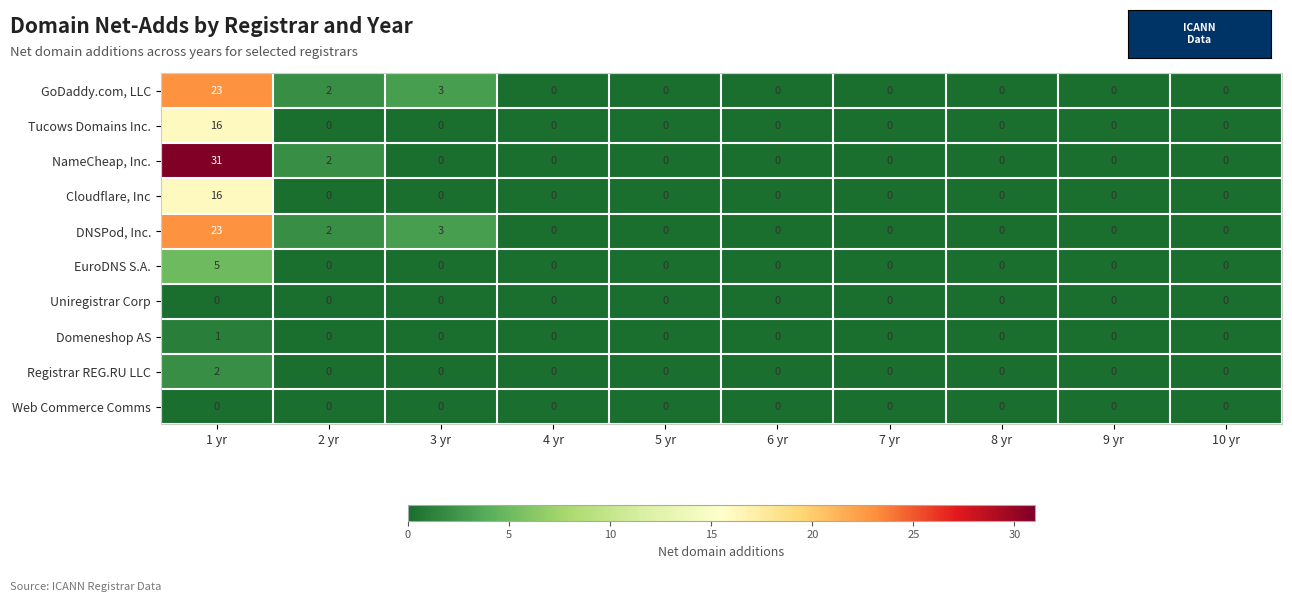

True or false: Tucows Domains Inc. has a value of 7 at 3 yr.

False